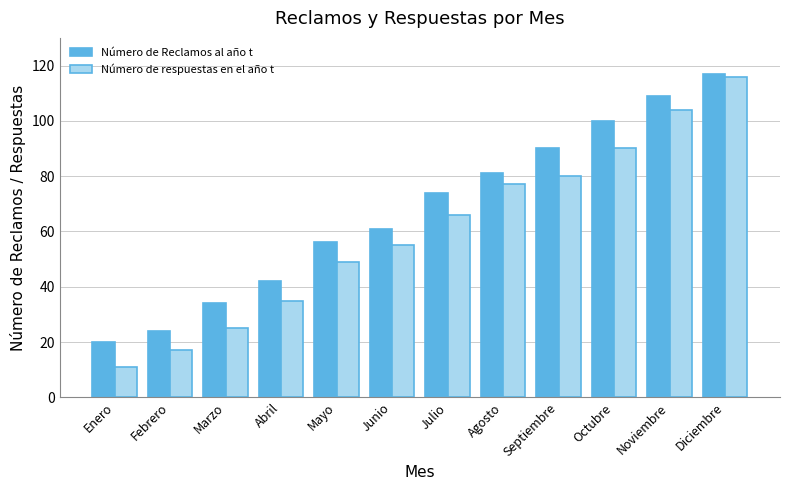

What is the smallest value displayed?

11